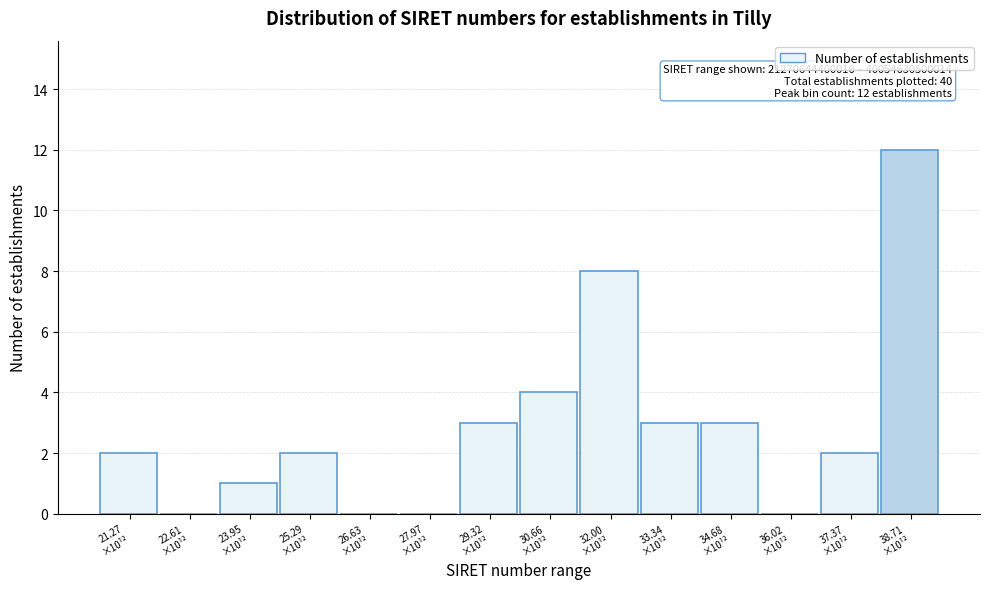

What is the sum of all values?

40